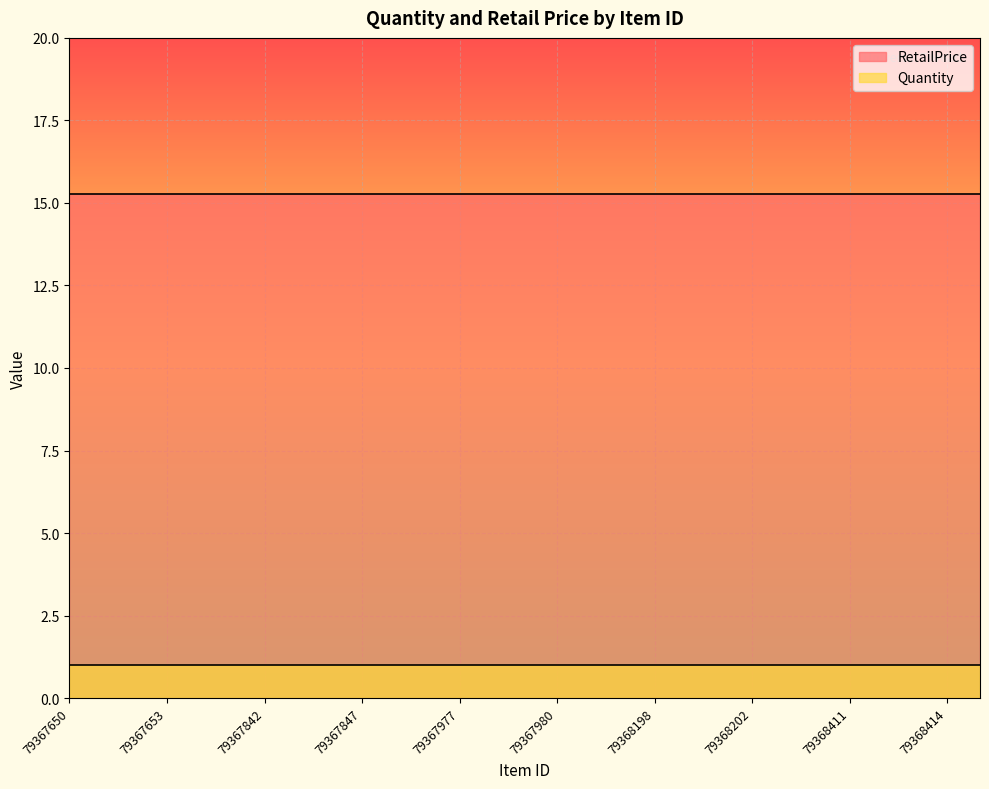

What is the total value across all series at 79367842?

16.3